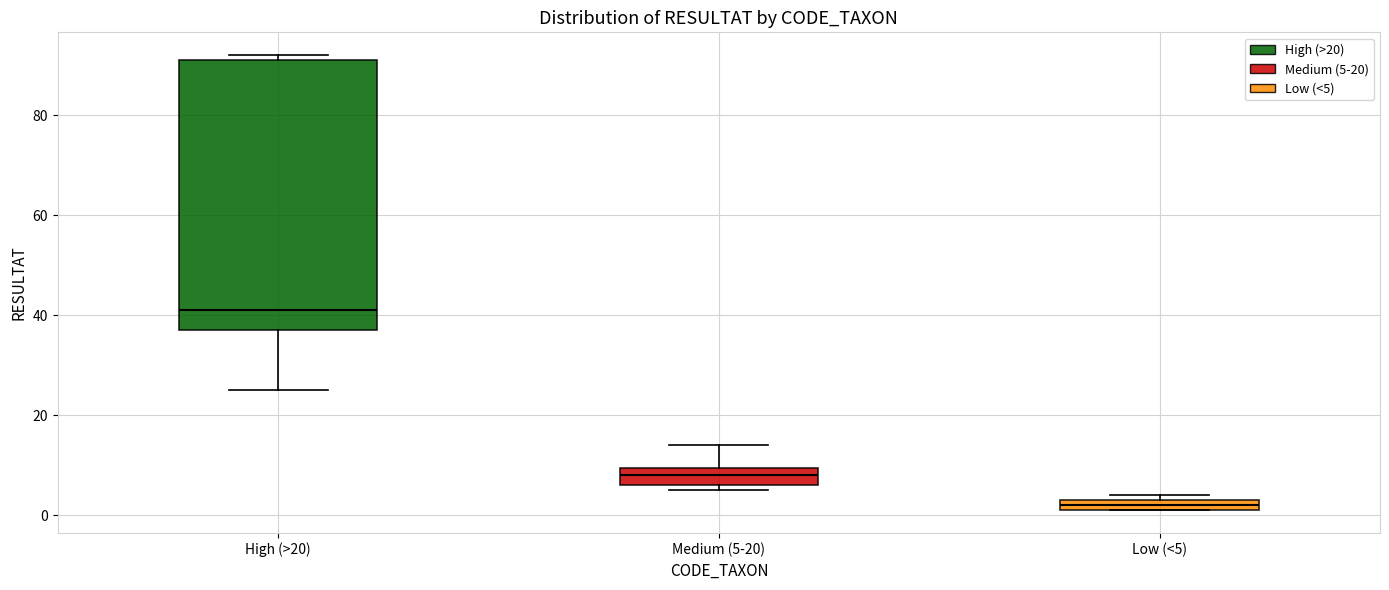

Which box's median line is the lowest?

Low (<5)